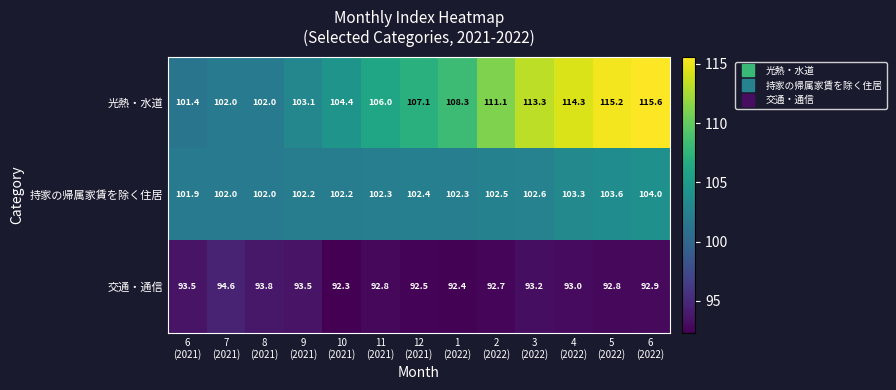

What is the sum of all 持家の帰属家賃を除く住居 values?

1333.3